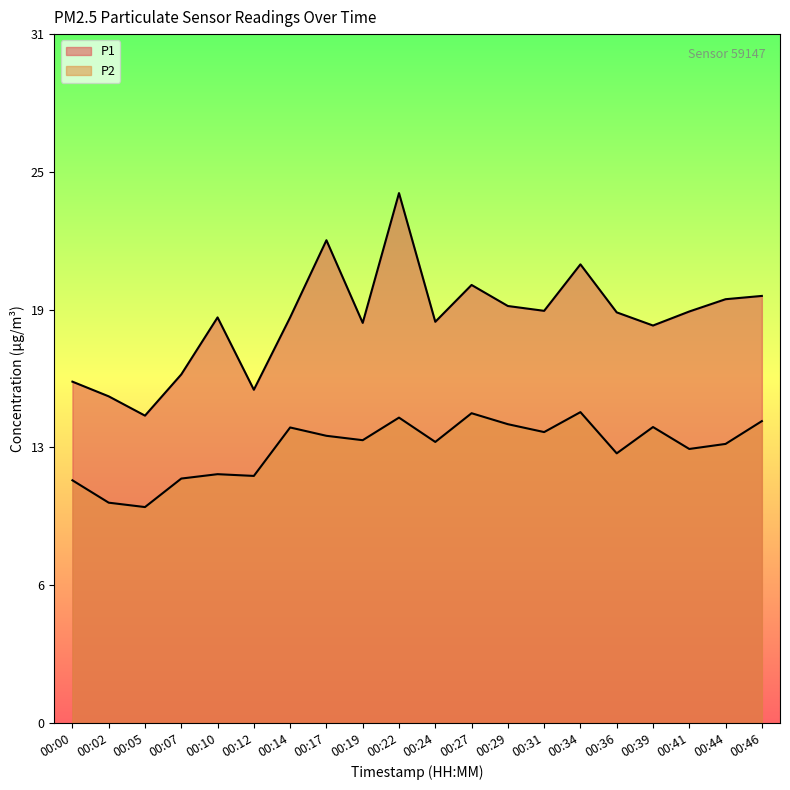

What is the minimum value for P1?

14.0